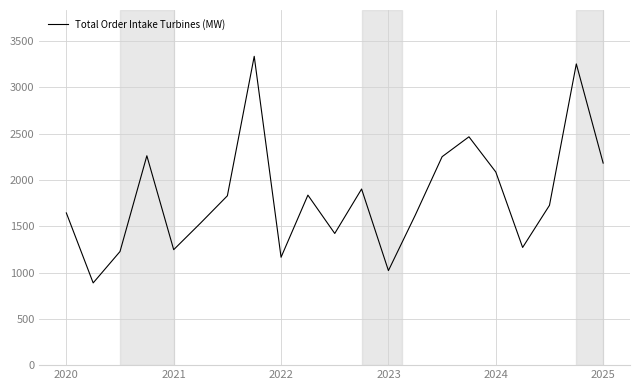

What is the minimum value shown in the chart?

888